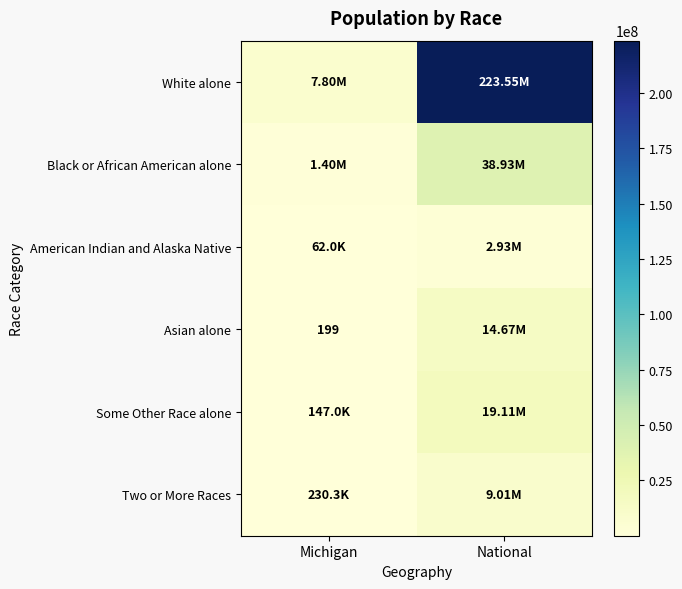

Is the value of Some Other Race alone at National greater than the value of Asian alone at Michigan?

Yes